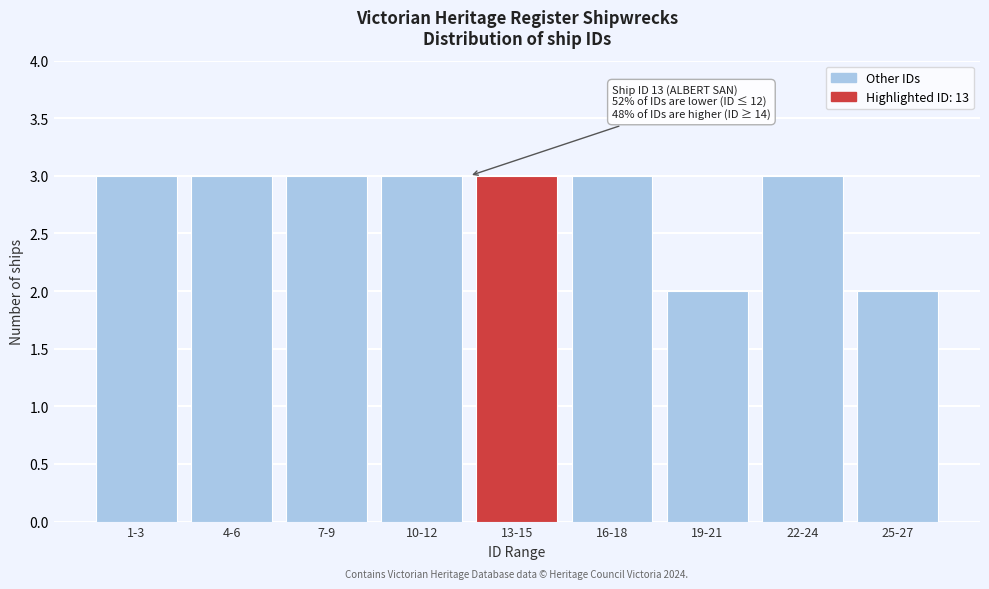

Reading left to right, list all the values displayed in this chart.

3	3	3	3	3	3	2	3	2